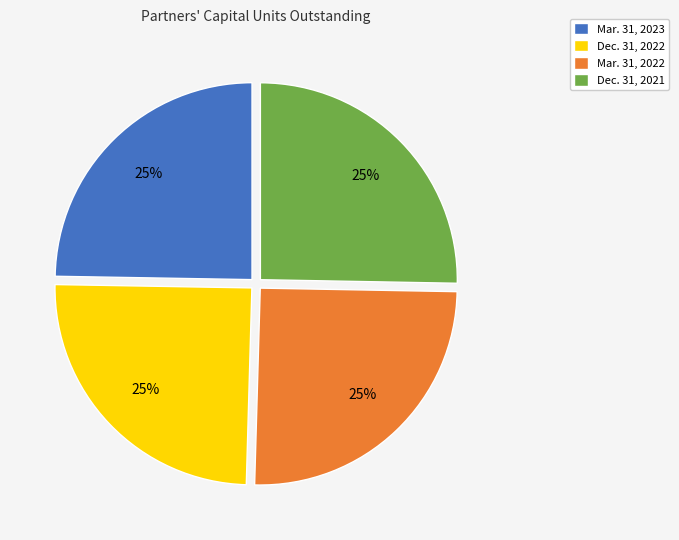

Does Mar. 31, 2022 account for over 50% of the chart?

No